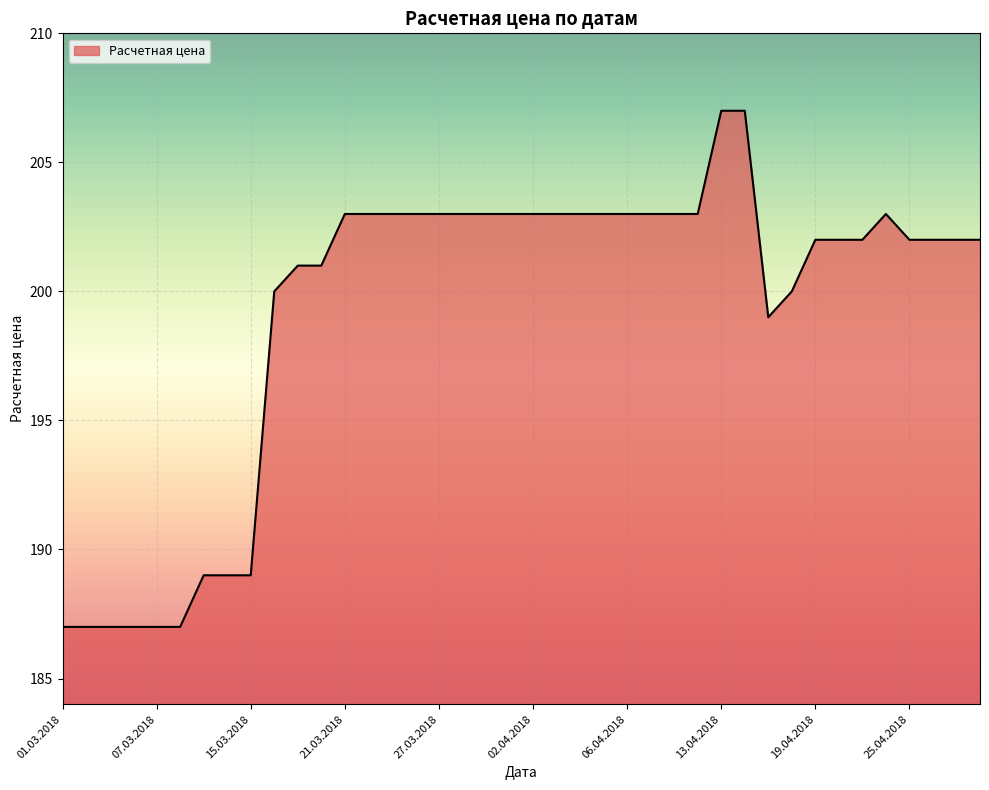

What is the difference between the maximum and minimum values?

20